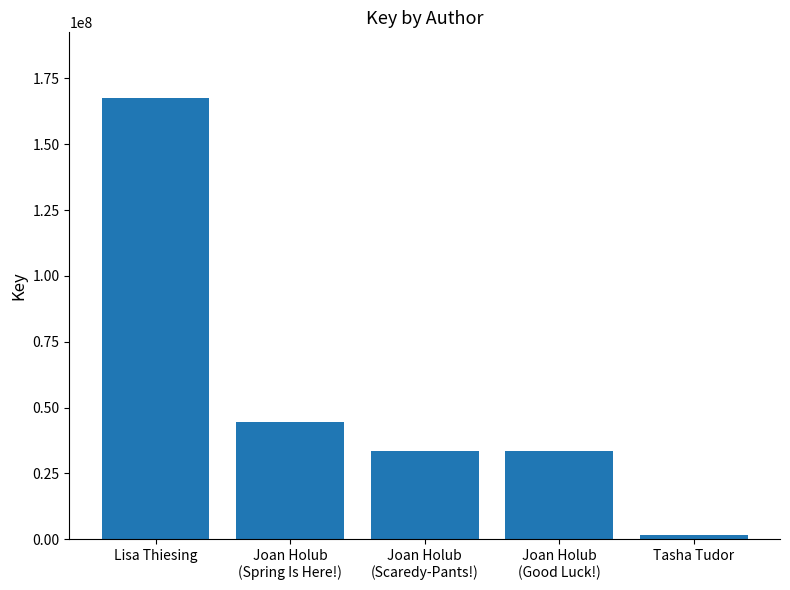

How many bars are there in total?

5